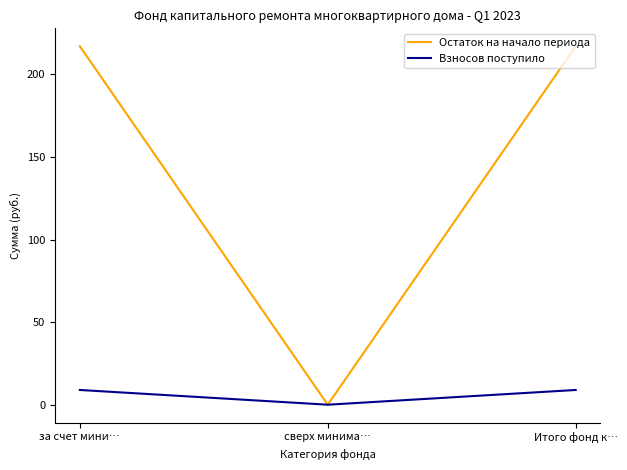

At which label does Взносов поступило first exceed 8?

за счет мини…